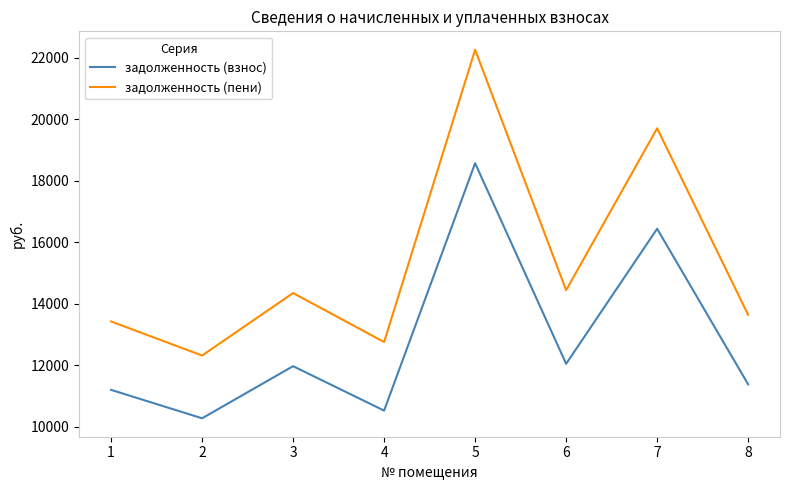

What is the total value across all series at 3?

26311.7